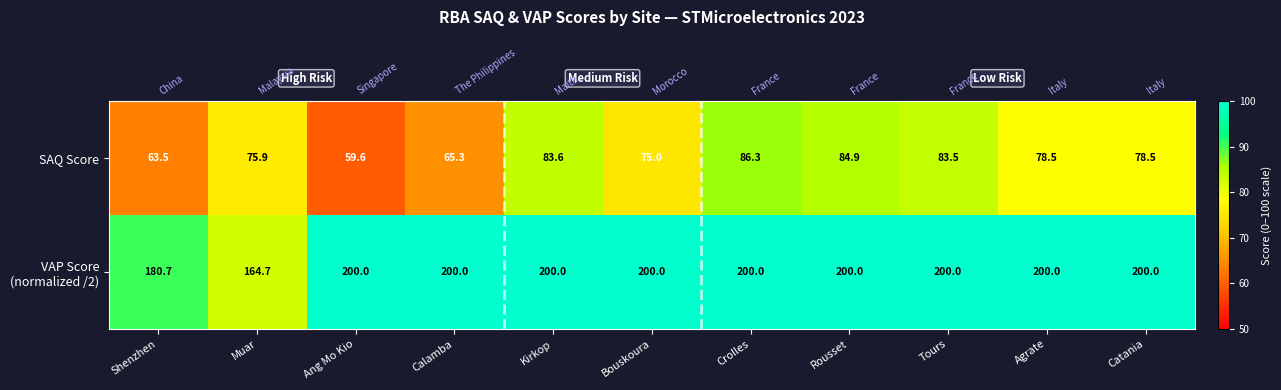

Which has a higher value, Bouskoura or Kirkop?

Kirkop